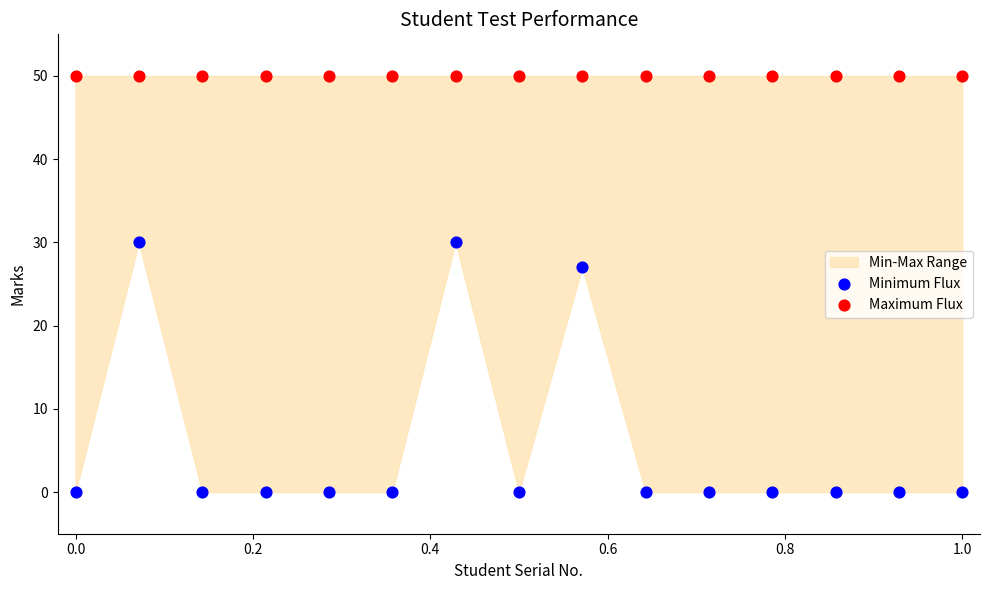

In the Minimum Flux series, what Y value is closest to 15?

27